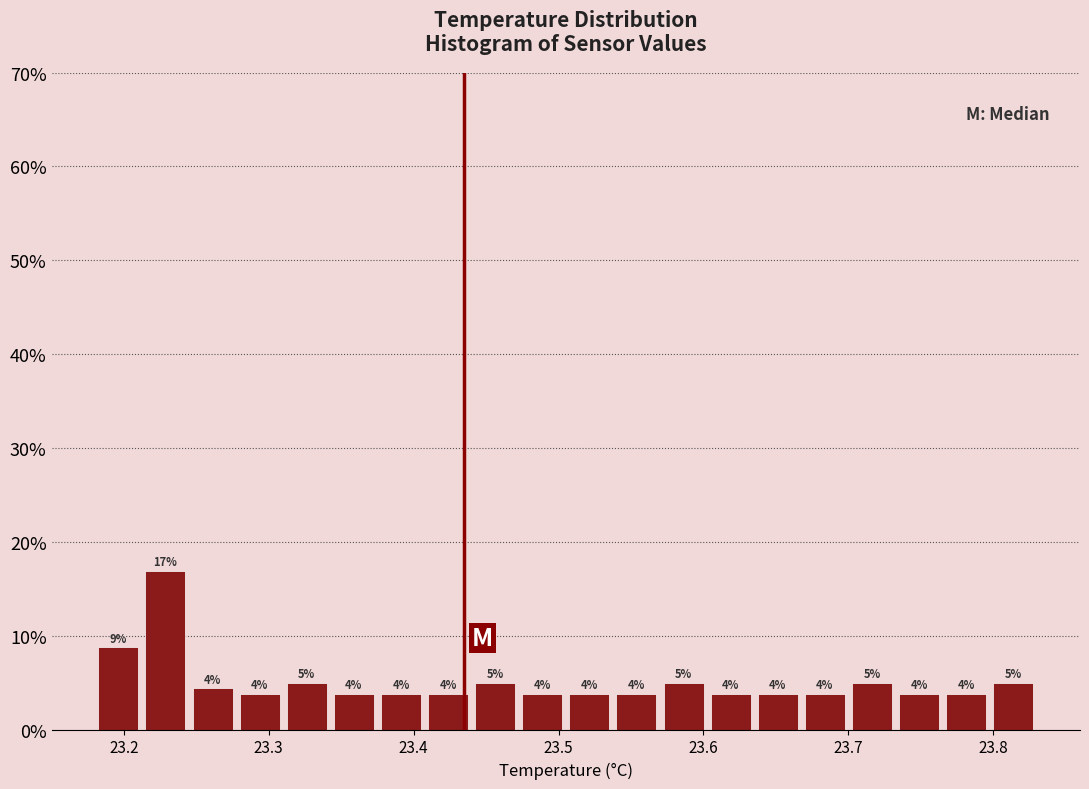

Read against the x-axis, roughly where is the centre of the tallest bar?

23.23